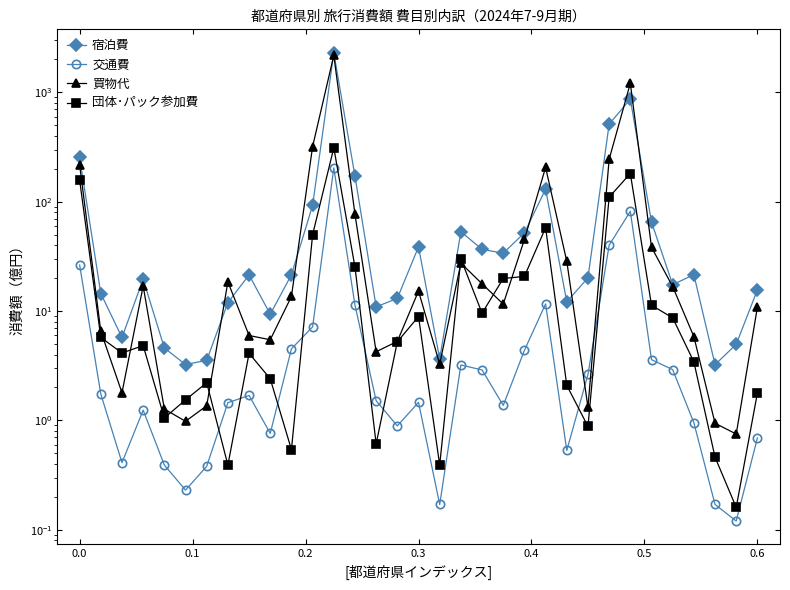

How many times do 団体･パック参加費 and 交通費 cross each other?

8